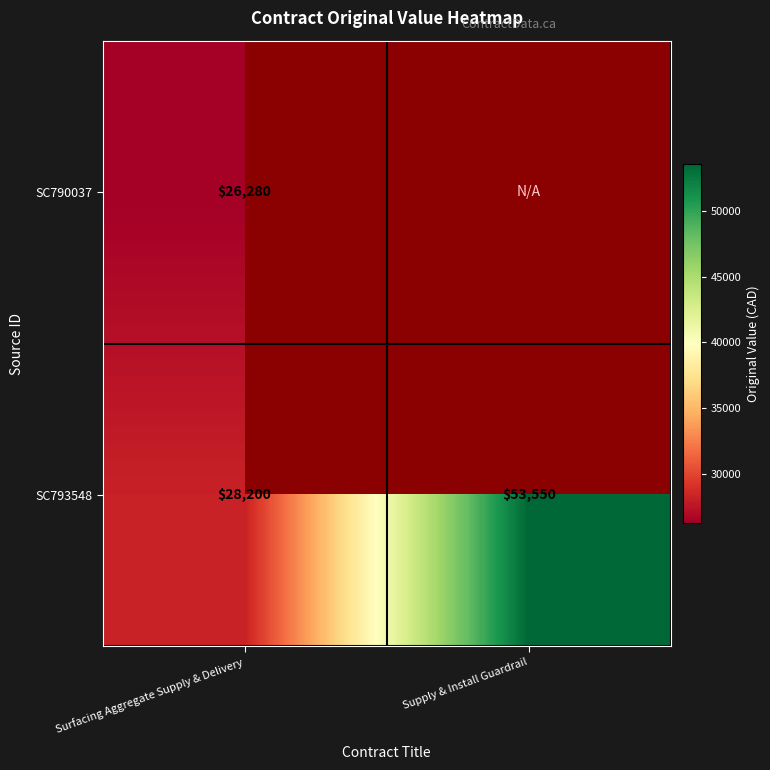

What is the maximum value for SC793548?

53550